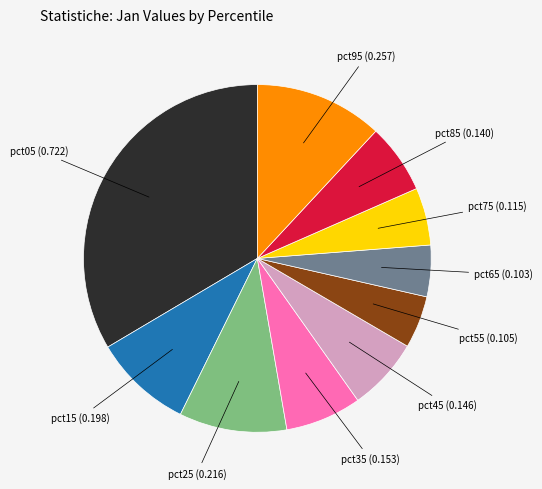

Is there a majority slice in this chart?

No